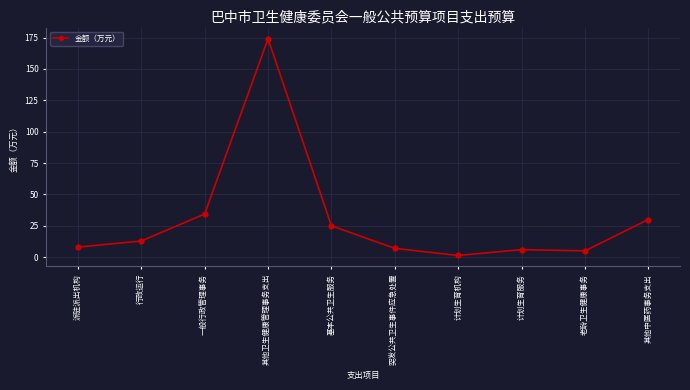

Where is the data nearest to the value 87?

一般行政管理事务